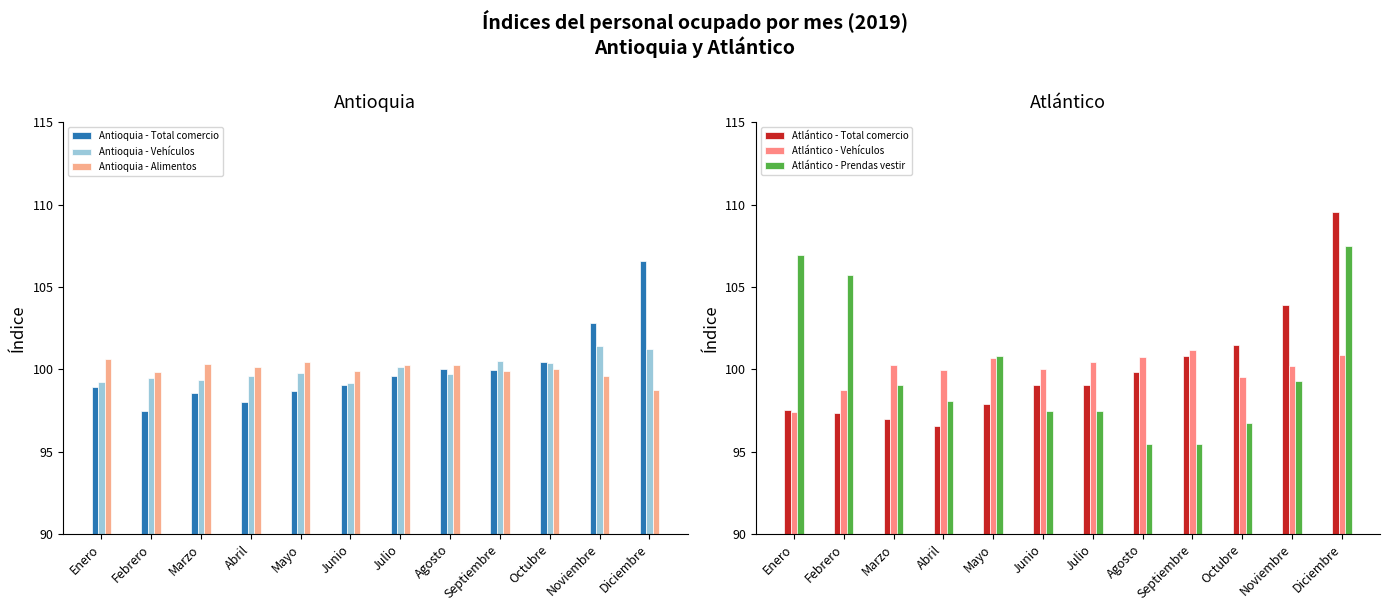

What is the label of the 11th bar from the left?

Noviembre